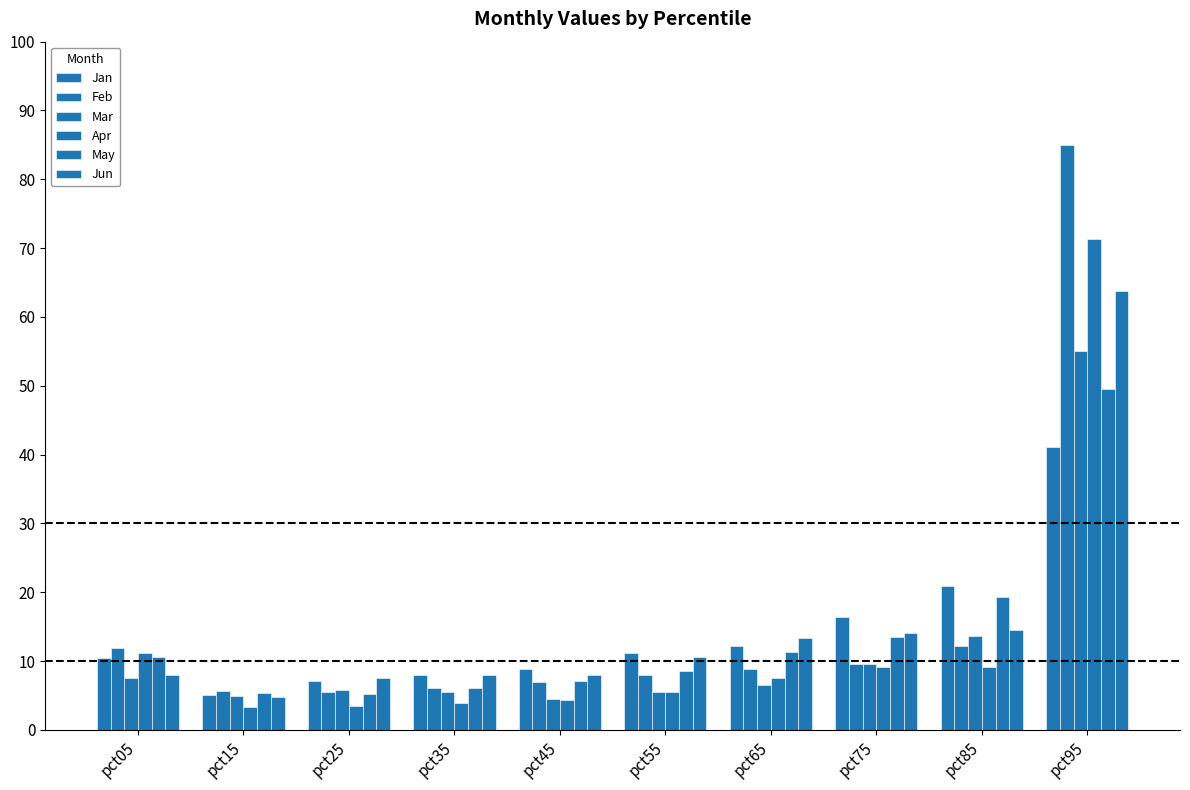

Are the bars horizontal?

No